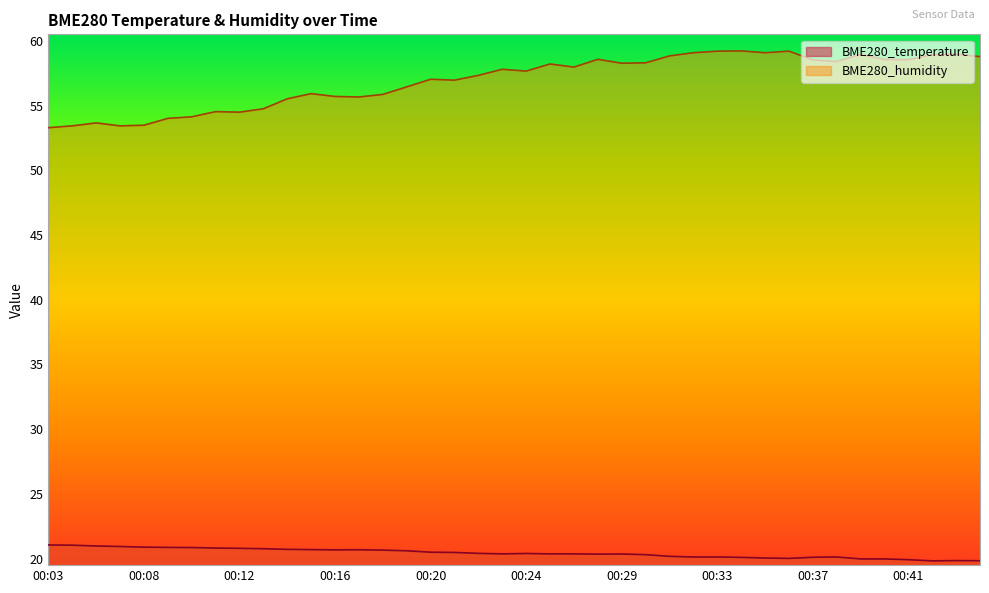

What are all the series names shown in the legend?

BME280_temperature, BME280_humidity